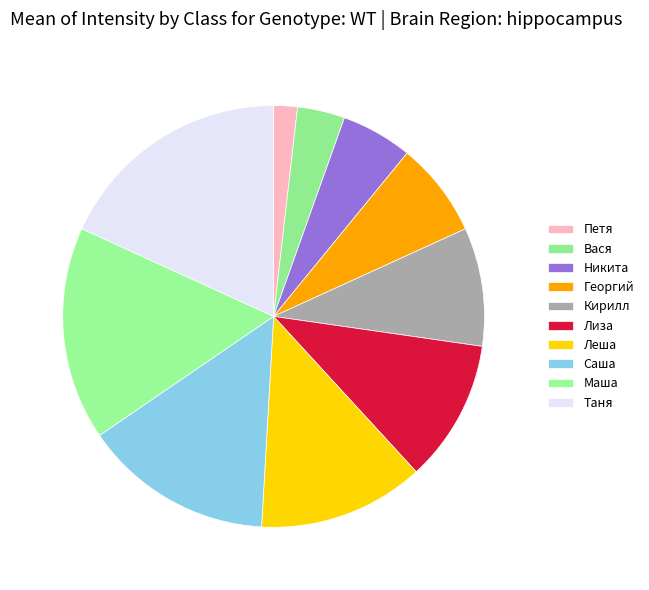

What is the smallest slice in the pie chart?

Петя